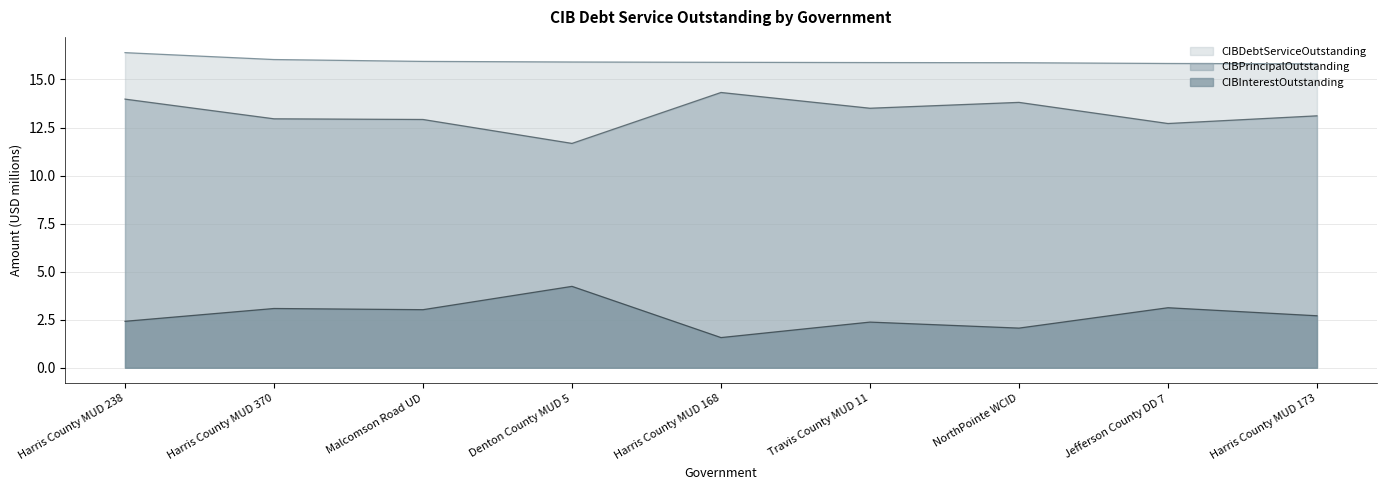

How many values in the CIBPrincipalOutstanding series are below 13?

4